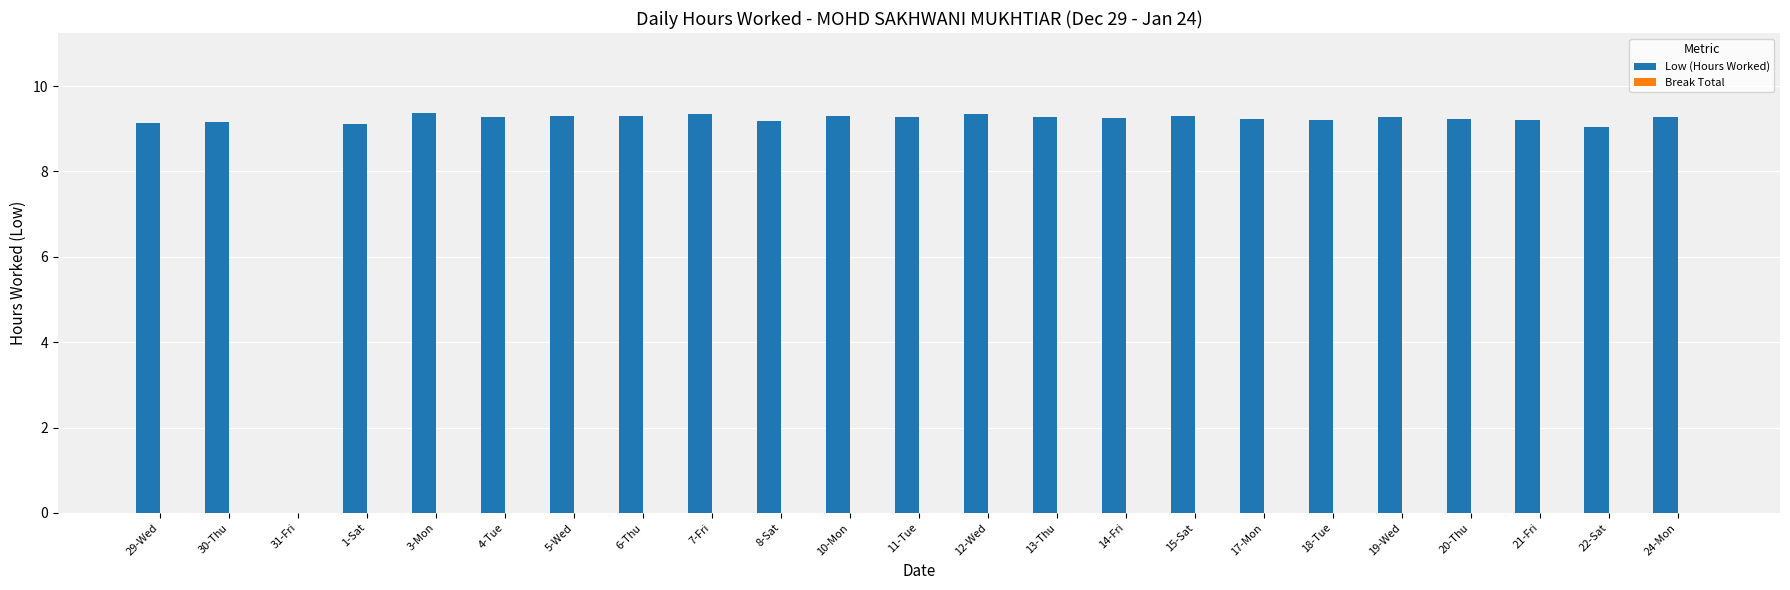

What is the sum of the values at 18-Tue and 24-Mon?

18.5